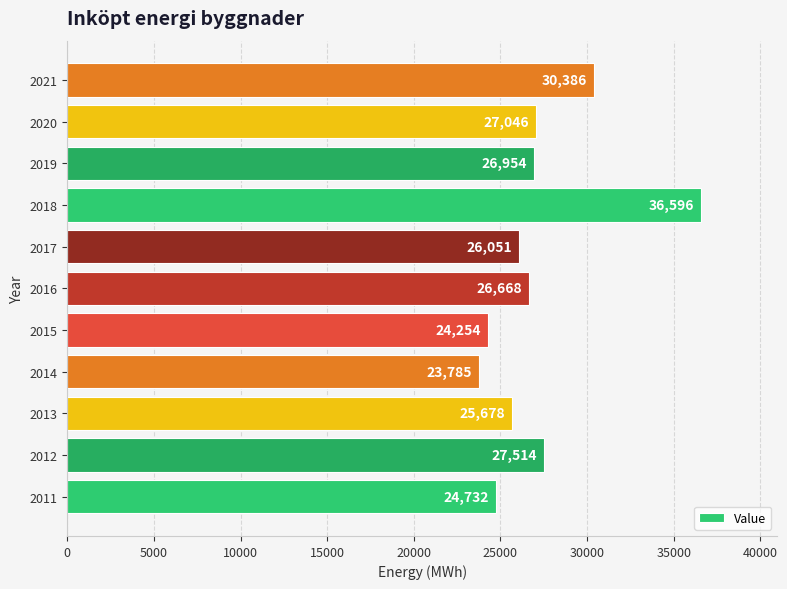

How many data points are less than 26668?

5